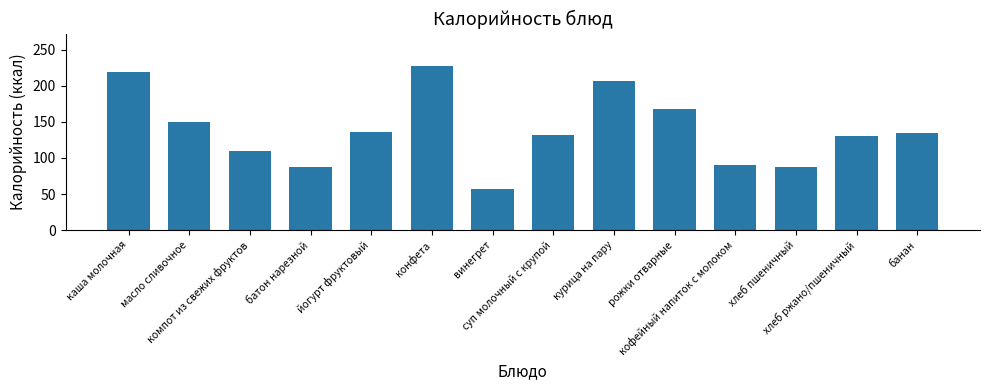

What is the smallest value displayed?

56.9